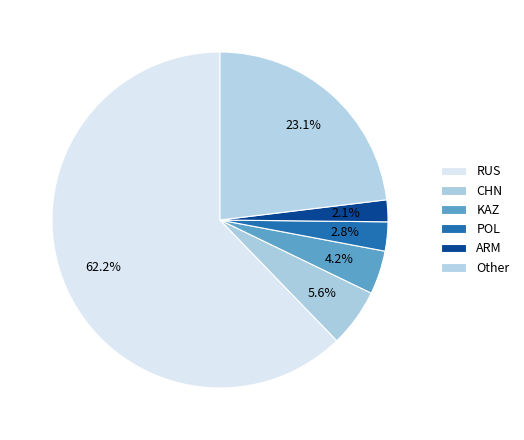

What percentage do POL and CHN together represent?

8.4%